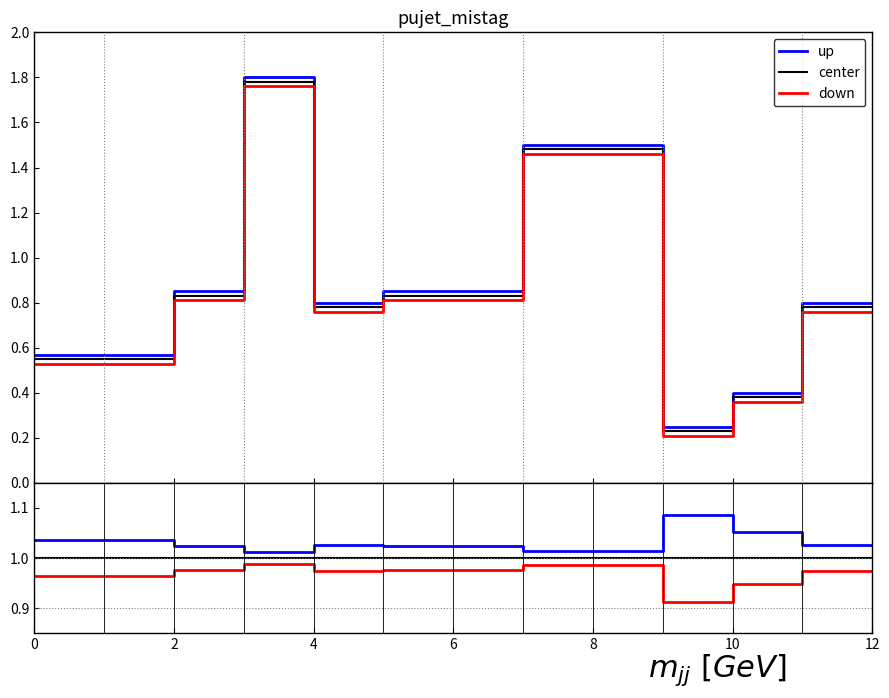

What are all the series names shown in the legend?

up, center, down